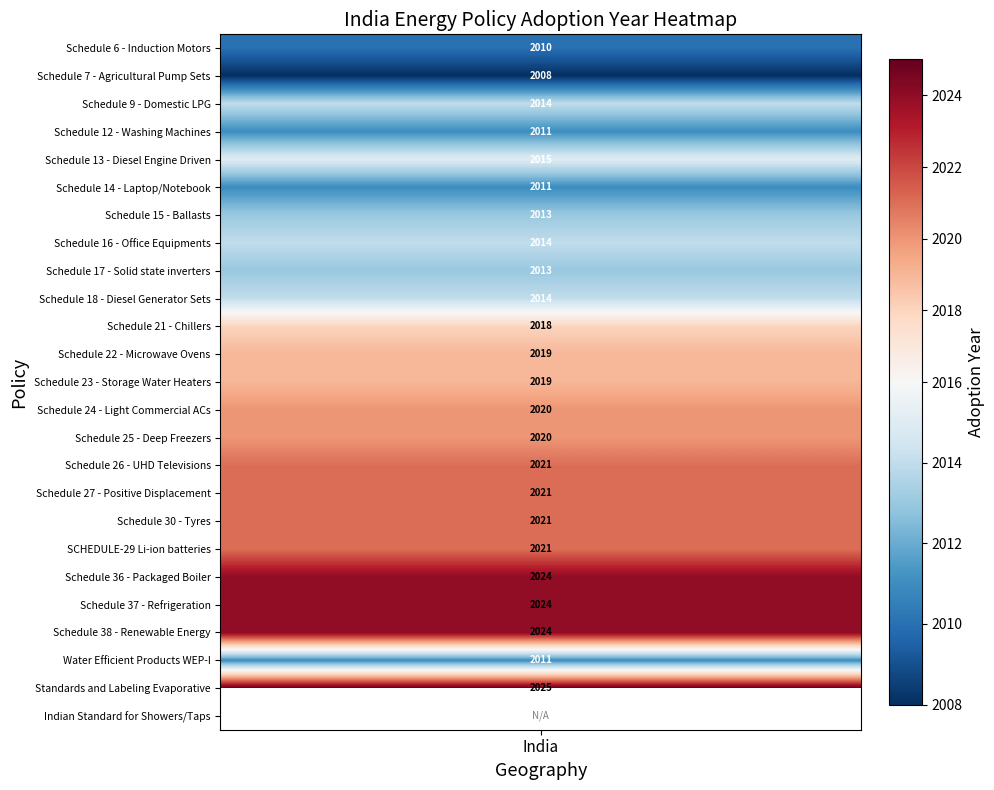

List the labels in order of value, largest first.

Standards and Labeling Evaporative, Schedule 36 - Packaged Boiler, Schedule 37 - Refrigeration, Schedule 38 - Renewable Energy, Schedule 26 - UHD Televisions, Schedule 27 - Positive Displacement, Schedule 30 - Tyres, SCHEDULE-29 Li-ion batteries, Schedule 24 - Light Commercial ACs, Schedule 25 - Deep Freezers, Schedule 22 - Microwave Ovens, Schedule 23 - Storage Water Heaters, Schedule 21 - Chillers, Schedule 13 - Diesel Engine Driven, Schedule 9 - Domestic LPG, Schedule 16 - Office Equipments, Schedule 18 - Diesel Generator Sets, Schedule 15 - Ballasts, Schedule 17 - Solid state inverters, Schedule 12 - Washing Machines, Schedule 14 - Laptop/Notebook, Water Efficient Products WEP-I, Schedule 6 - Induction Motors, Schedule 7 - Agricultural Pump Sets, Indian Standard for Showers/Taps